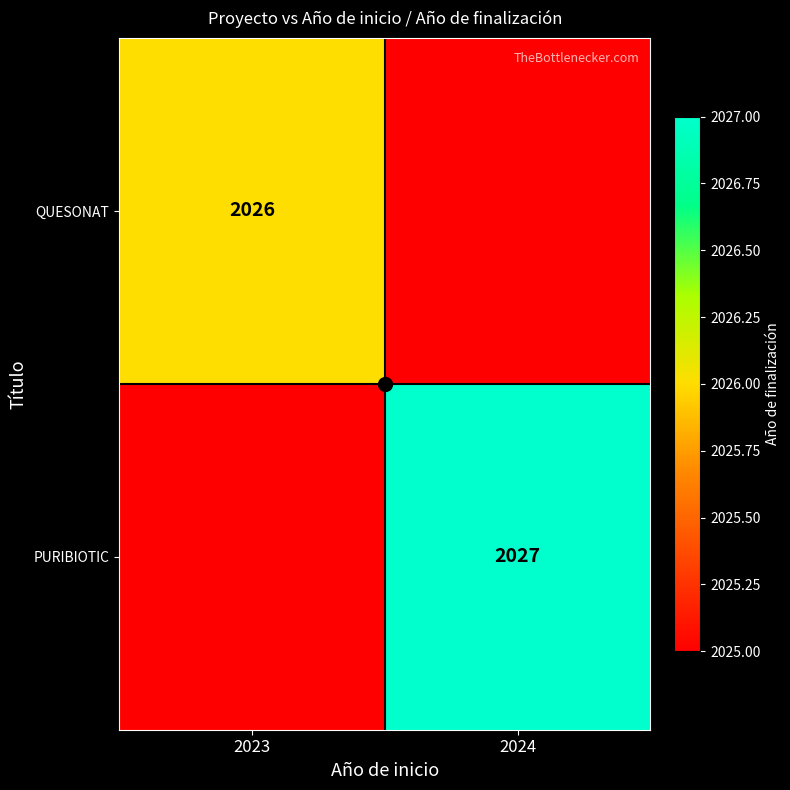

What is the sum of the QUESONAT values at 2023 and 2024?

4051